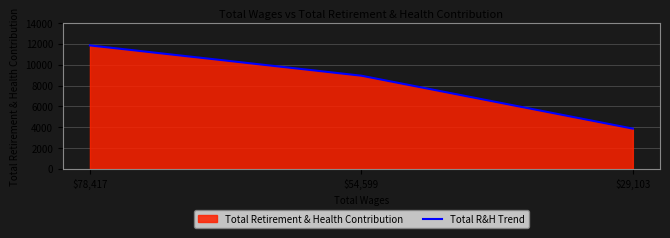

True or false: the data shows 6000 at $78,417.

False